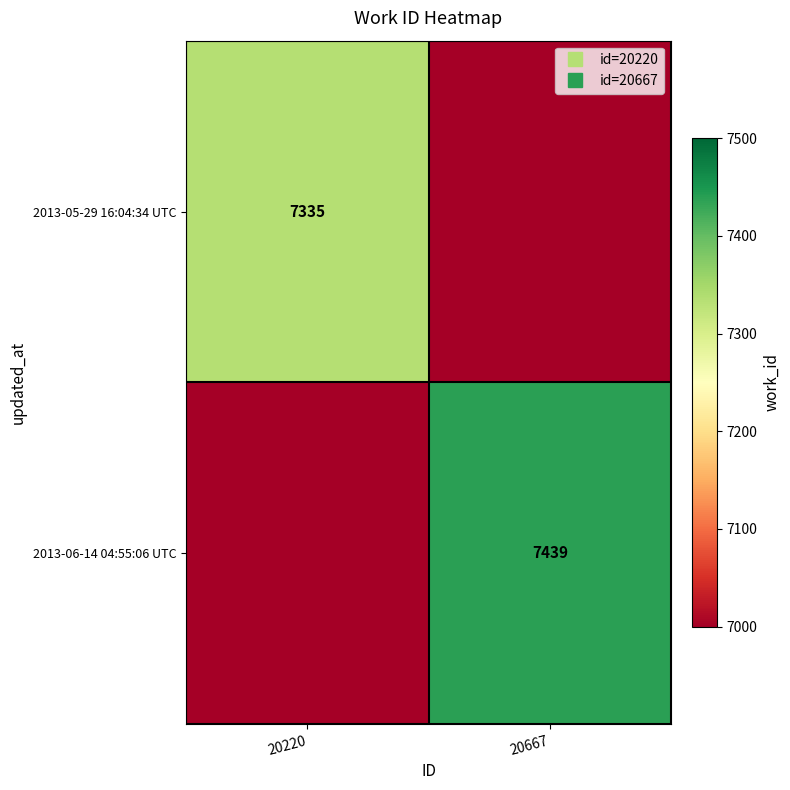

Which label corresponds to the largest value in the chart?

20667